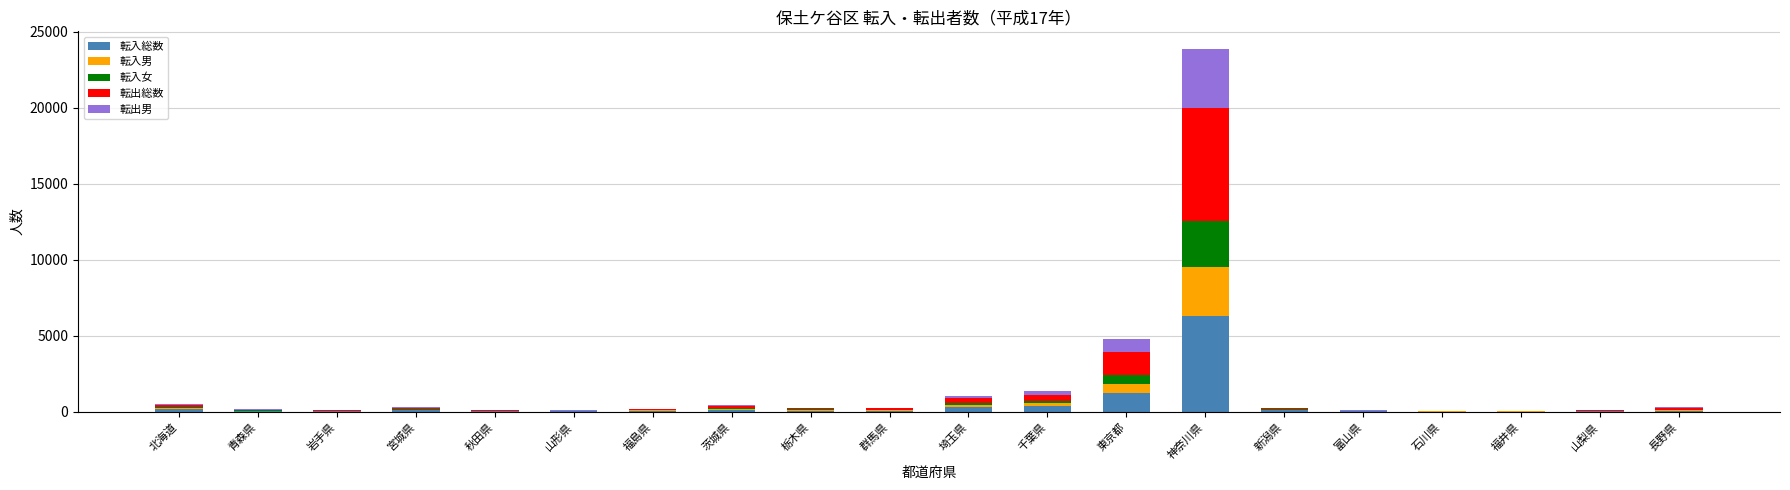

At which label does 転入総数 reach its peak?

神奈川県